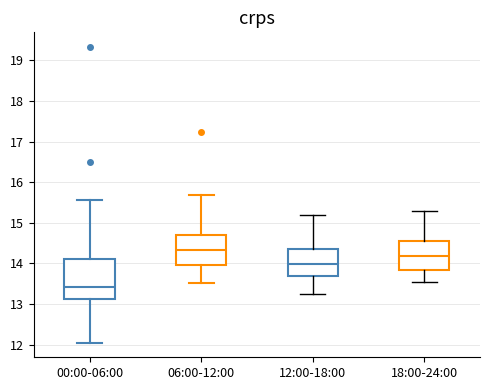

Reading left to right, transcribe this box plot: for each box, give where its median line is, the range the box spans, and where its two whiskers end, as read against the y-axis. The values are not printed on the chart, so give them approximately, as read against the axis.

00:00-06:00: median 13.4, box 13.1 to 14.1, whiskers 12.1 to 15.6
06:00-12:00: median 14.3, box 14.0 to 14.7, whiskers 13.5 to 15.7
12:00-18:00: median 14.0, box 13.7 to 14.4, whiskers 13.3 to 15.2
18:00-24:00: median 14.2, box 13.8 to 14.6, whiskers 13.6 to 15.3